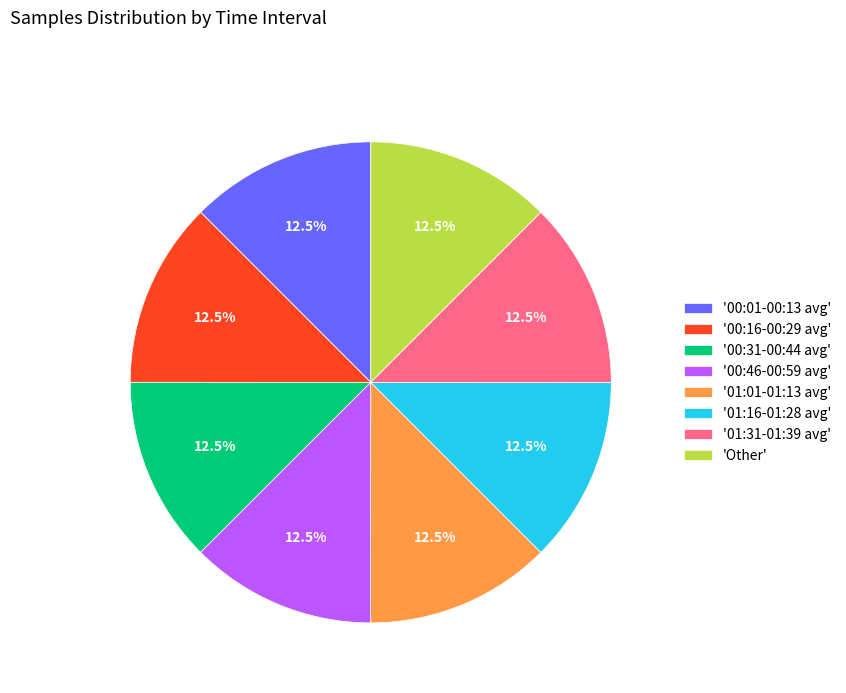

How many slices are in this pie chart?

8